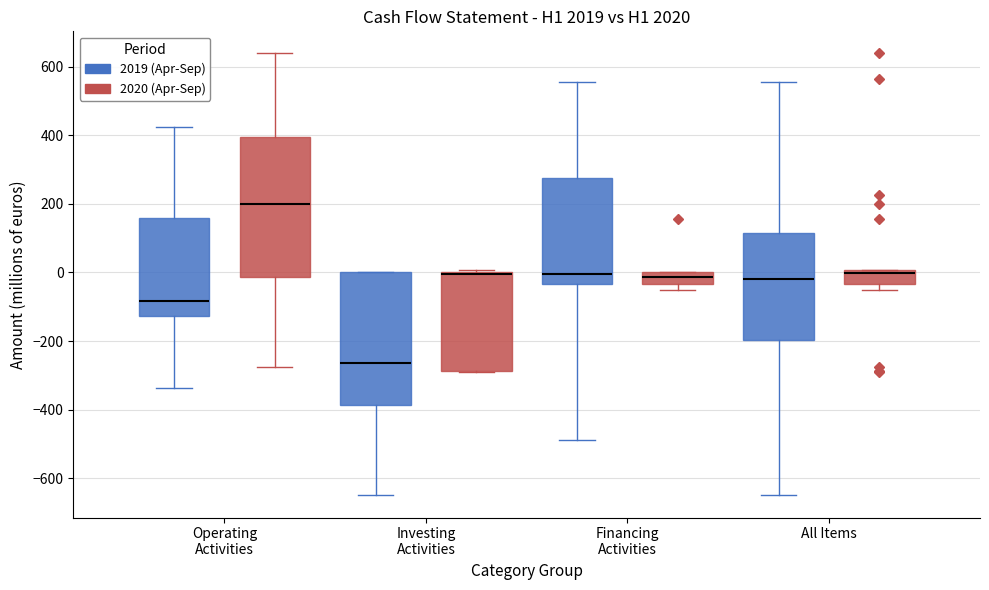

Where is the upper edge of the box for Investing Activities (2019 (Apr-Sep)) on the y-axis? The values are not printed on the chart, so give them approximately, as read against the axis.

0